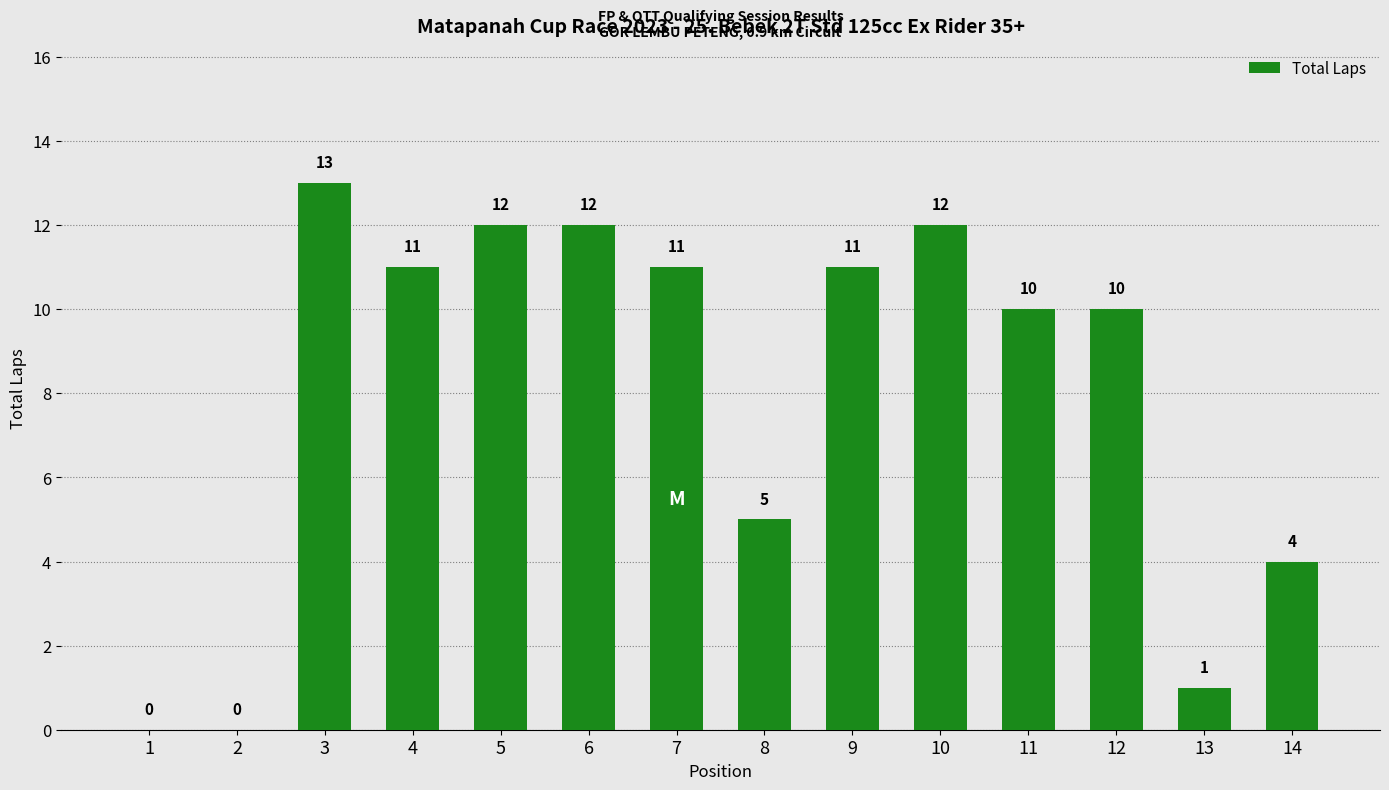

Reading right to left, list all the values displayed in this chart.

4	1	10	10	12	11	5	11	12	12	11	13	0	0